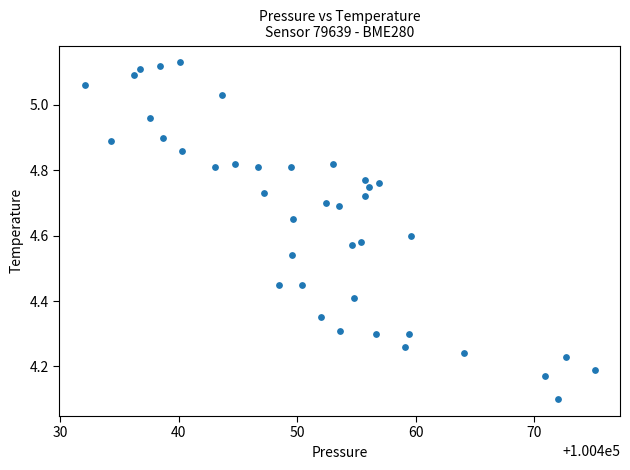

What Y value in the scatter plot is closest to 4?

4.1